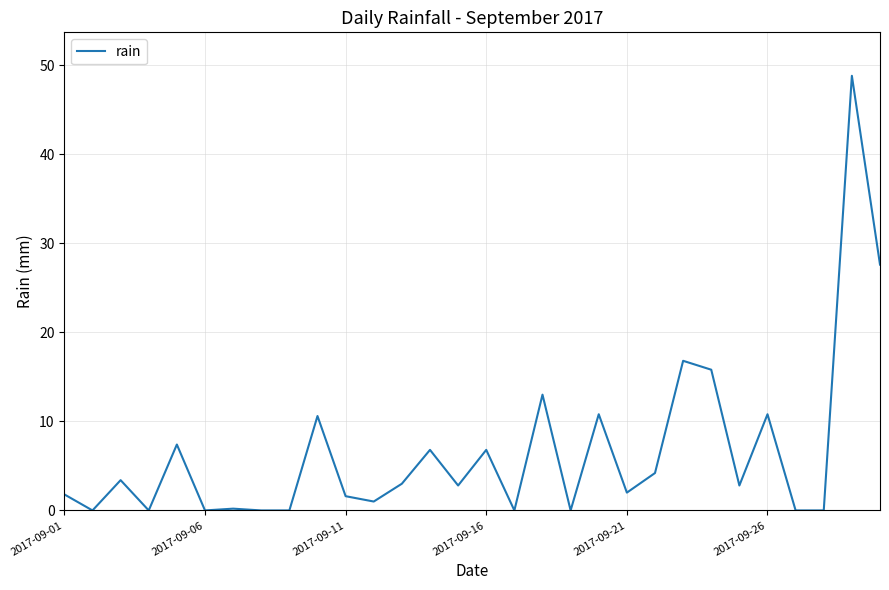

How many distinct data groups are displayed?

1